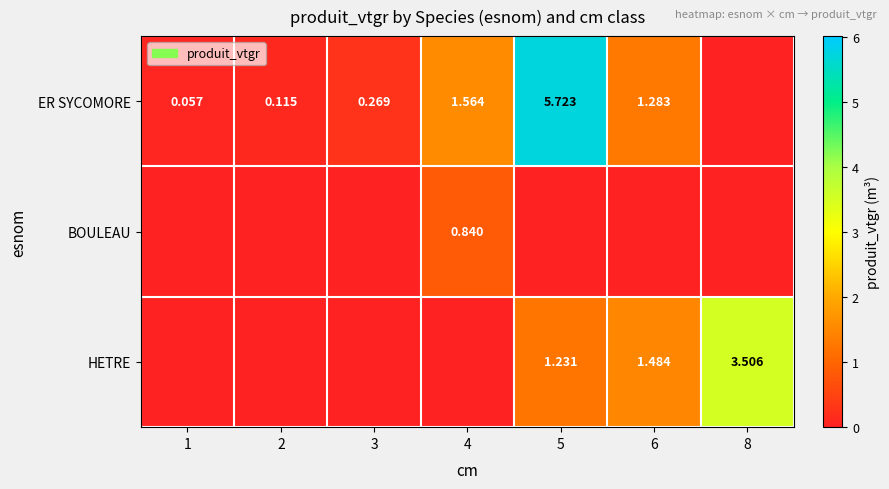

What is the difference between the second highest and second lowest values in the HETRE series?

1.5